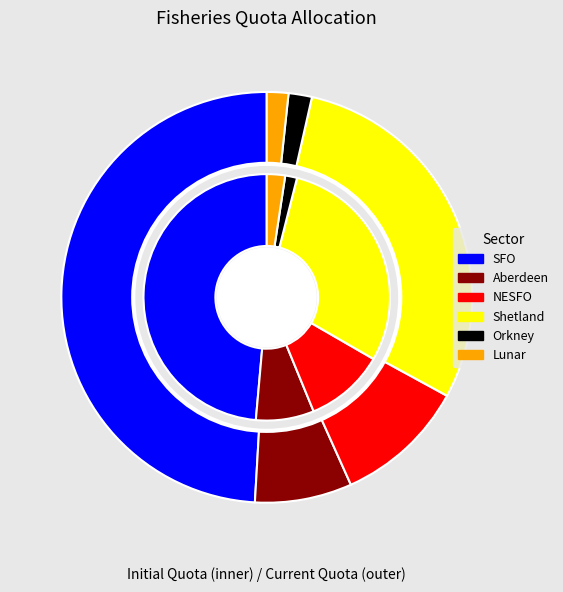

To the nearest percent, what is the average slice percentage?

17%